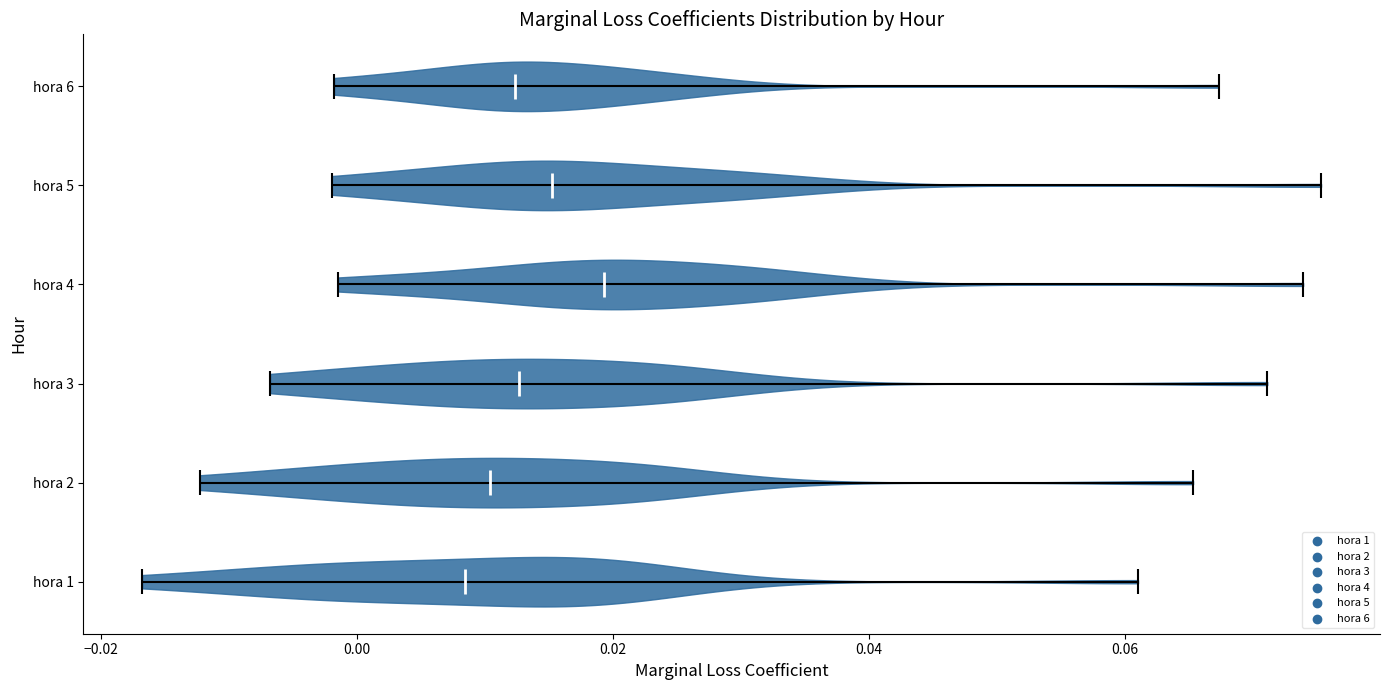

Which violin has the furthest to the right median line?

hora 4